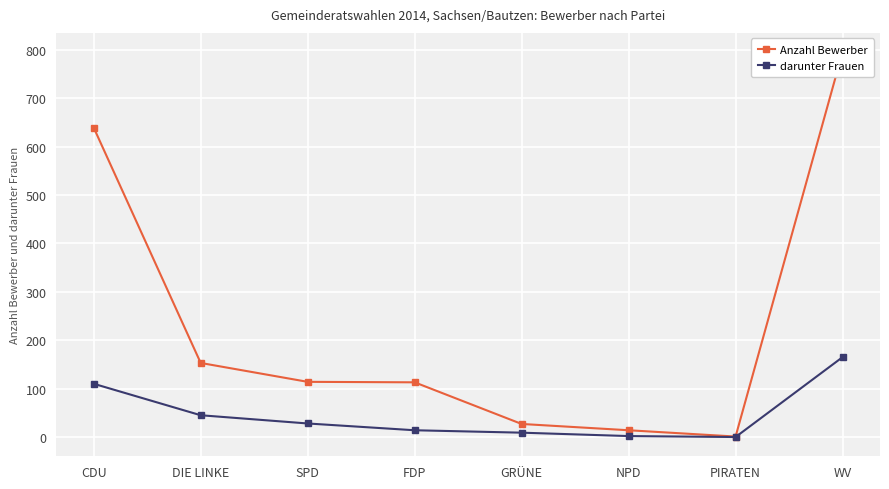

What is the average value of the Anzahl Bewerber series?

232